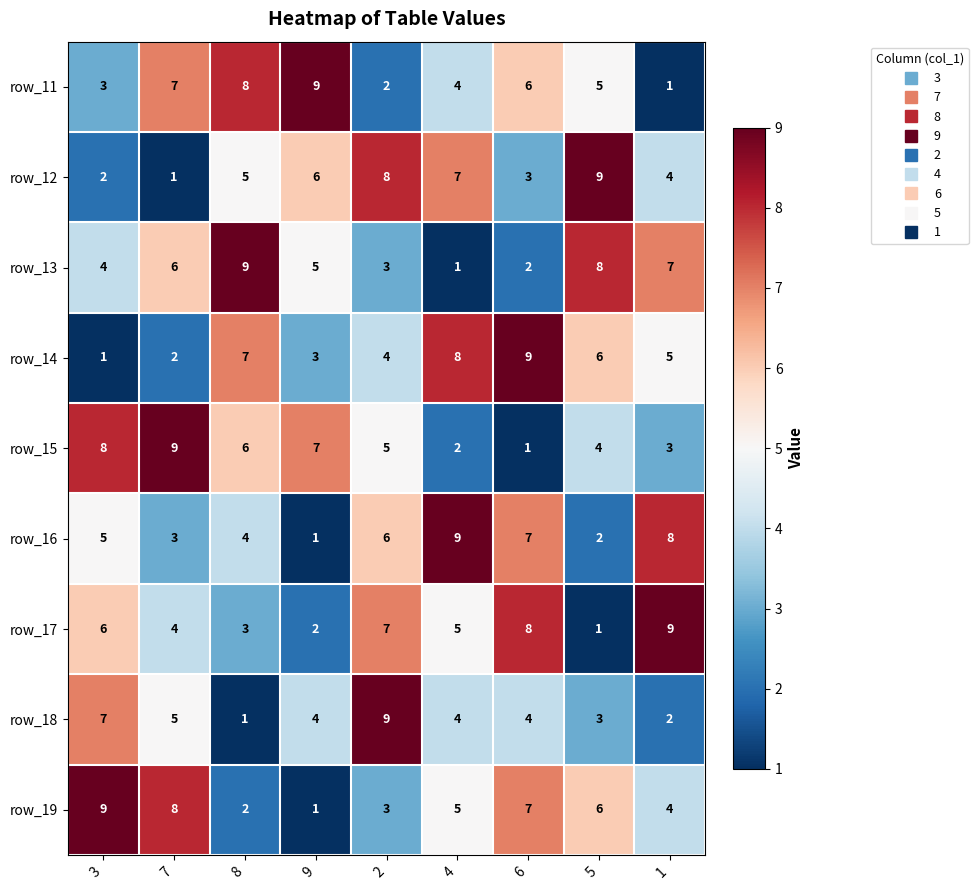

Count the number of categories in the chart.

9